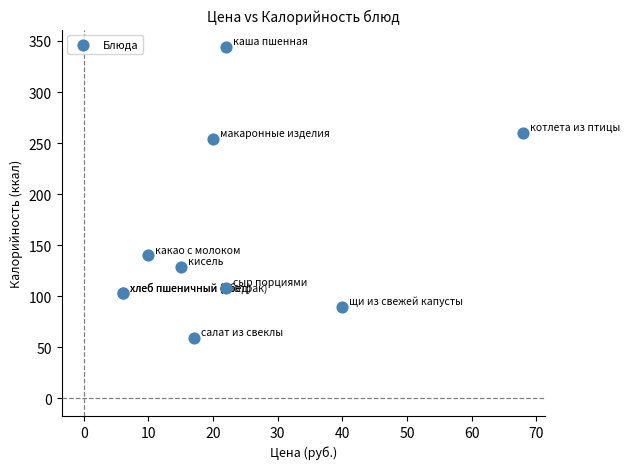

What Y value in the scatter plot is closest to 201?

254